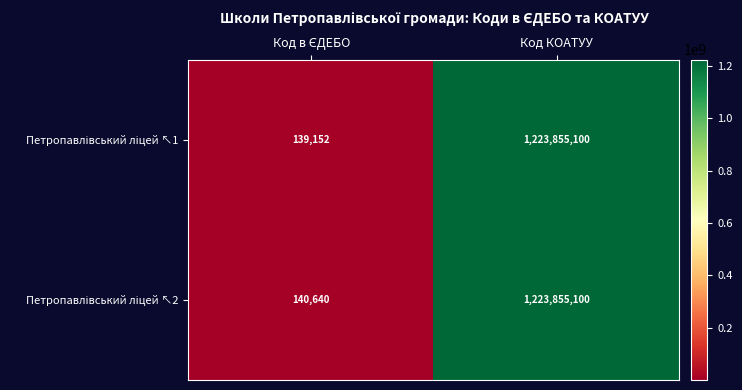

What is the minimum value shown in the chart?

139152